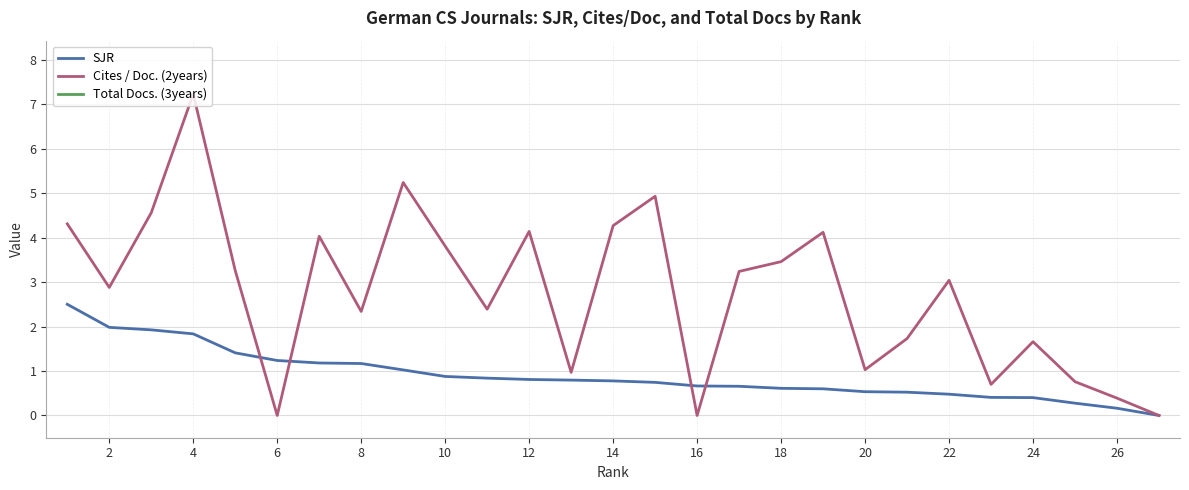

What is the maximum value for SJR?

2.5